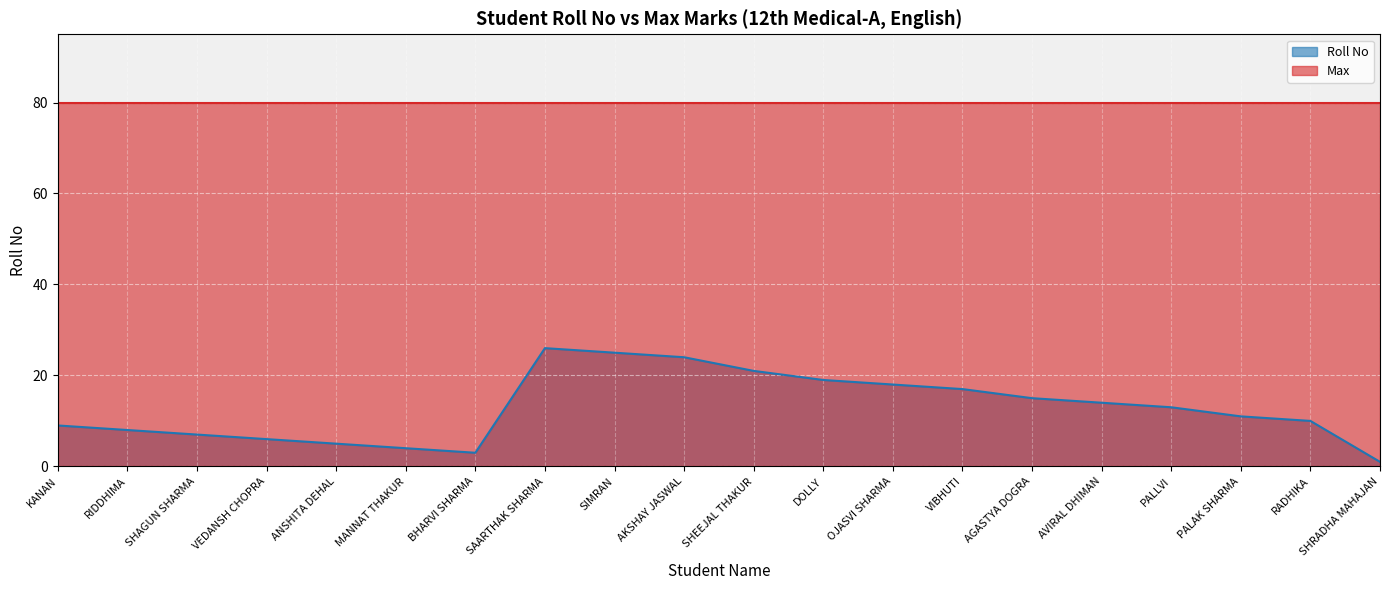

The value at AGASTYA DOGRA is 15. True or false?

True